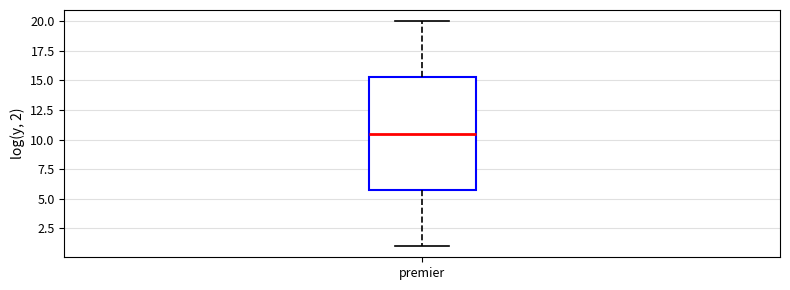

Read this box plot against the y-axis: the position of the median line, the range covered by the box, and the ends of both whiskers. The values are not printed on the chart, so give them approximately, as read against the axis.

median 10.5, box 6.0 to 15.5, whiskers 1.0 to 20.0